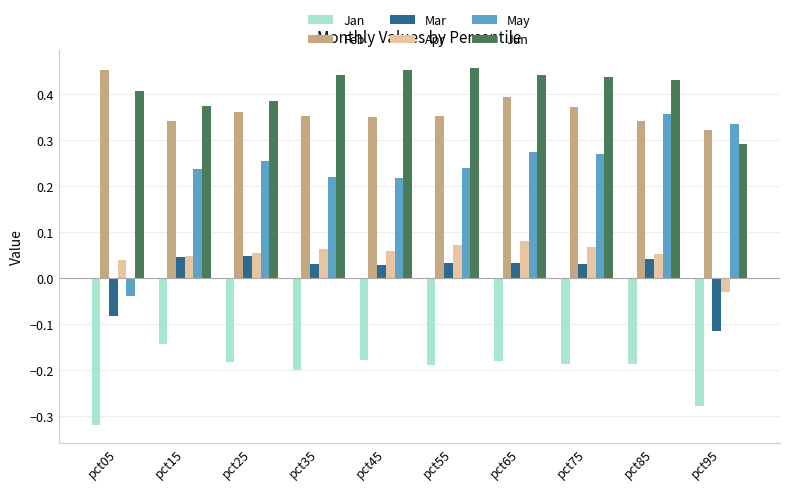

What are all the series names shown in the legend?

Jan, Feb, Mar, Apr, May, Jun